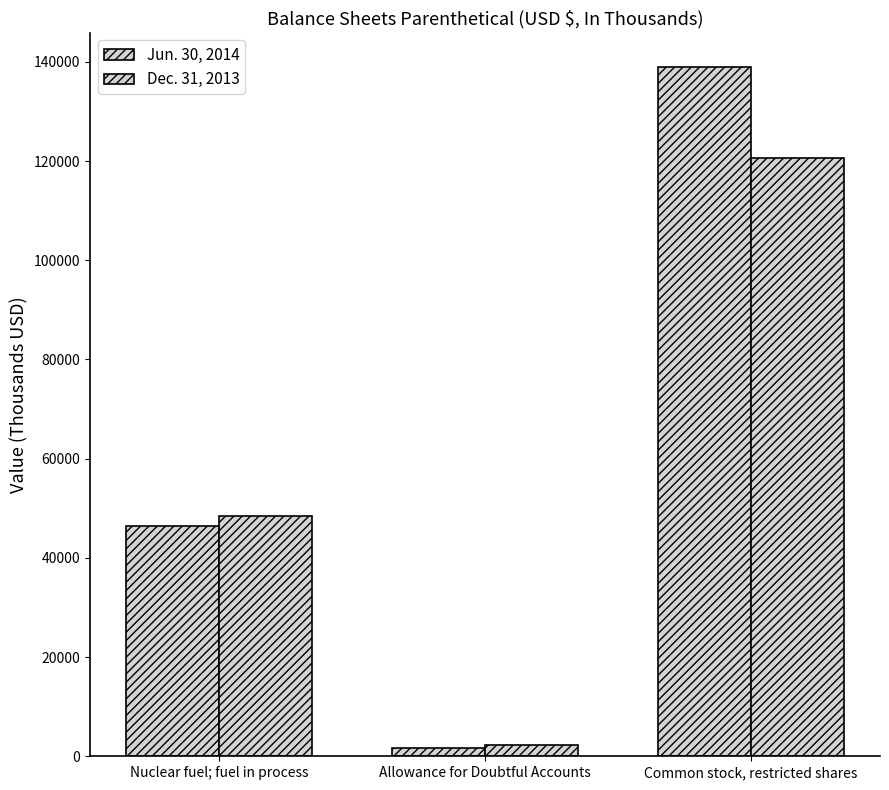

At how many categories does at least one series exceed 97095?

1